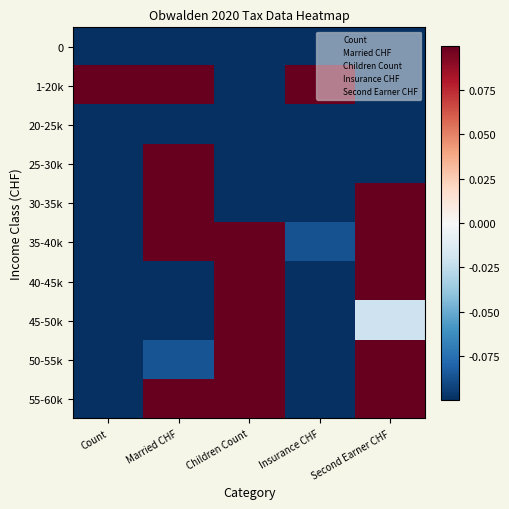

What is the maximum value shown in the chart?

0.1